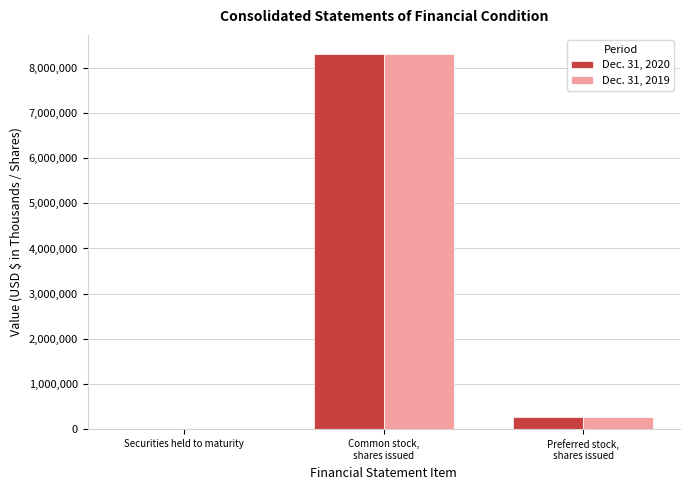

What is the maximum value shown in the chart?

8312918